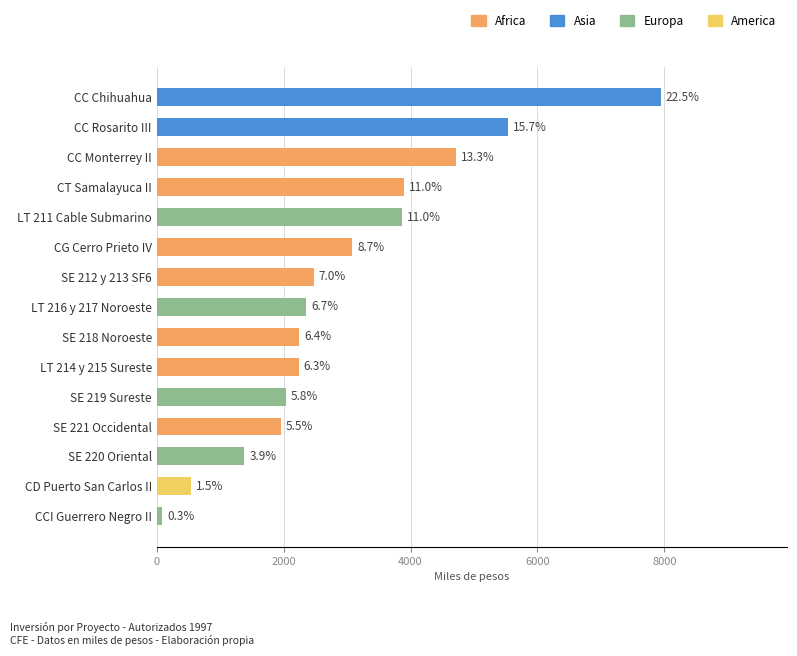

Does the chart contain any negative values?

No